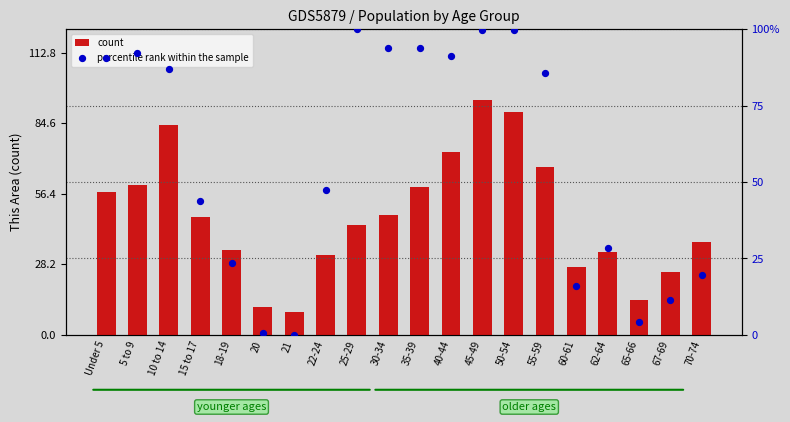

What are all the series names shown in the legend?

count, percentile rank within the sample